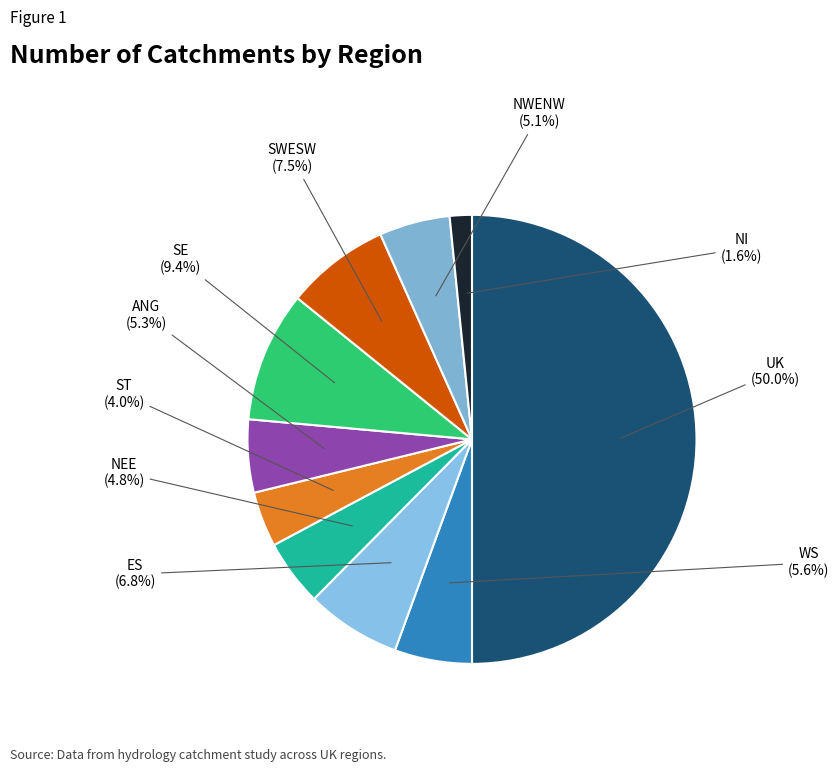

What is the smallest slice in the pie chart?

NI